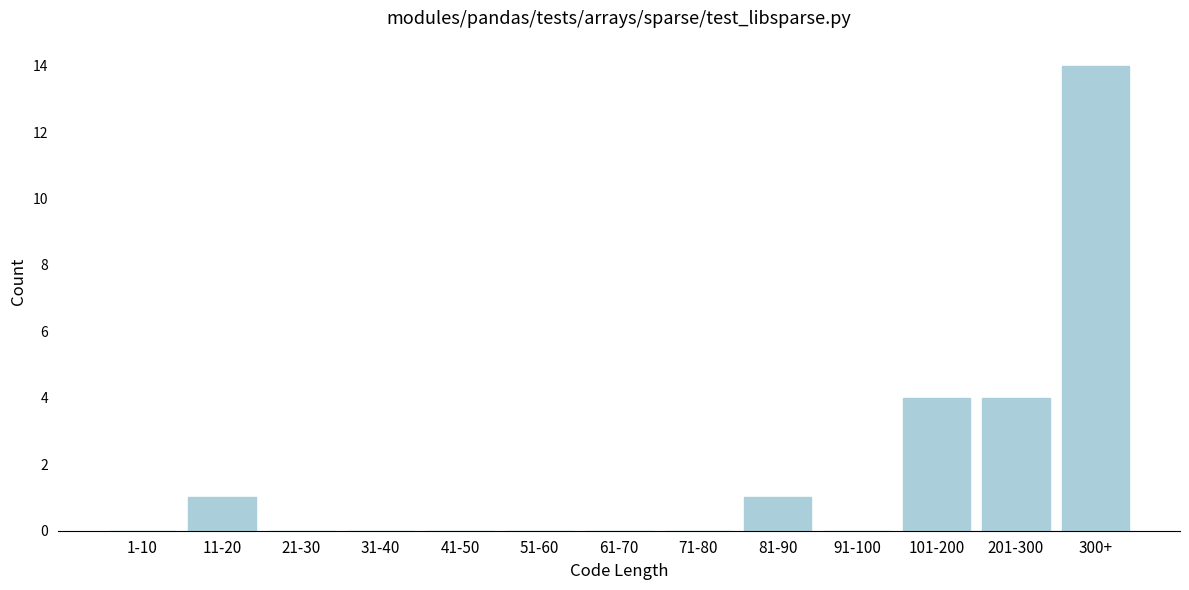

Reading left to right, transcribe all the data shown in this chart.

1-10=0	11-20=1	21-30=0	31-40=0	41-50=0	51-60=0	61-70=0	71-80=0	81-90=1	91-100=0	101-200=4	201-300=4	300+=14